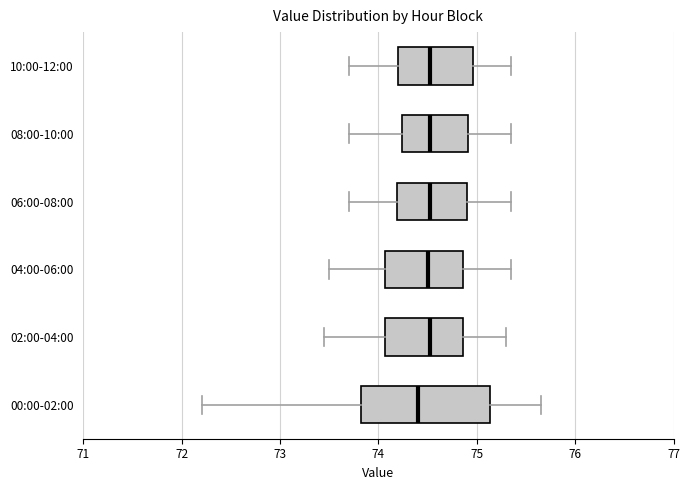

Reading bottom to top, read every box against the x-axis: the position of its median line, the range the box covers, and the ends of its whiskers. The values are not printed on the chart, so give them approximately, as read against the axis.

00:00-02:00: median 74.4, box 73.8 to 75.1, whiskers 72.2 to 75.7
02:00-04:00: median 74.5, box 74.1 to 74.9, whiskers 73.5 to 75.3
04:00-06:00: median 74.5, box 74.1 to 74.9, whiskers 73.5 to 75.4
06:00-08:00: median 74.5, box 74.2 to 74.9, whiskers 73.7 to 75.4
08:00-10:00: median 74.5, box 74.2 to 74.9, whiskers 73.7 to 75.4
10:00-12:00: median 74.5, box 74.2 to 75.0, whiskers 73.7 to 75.4